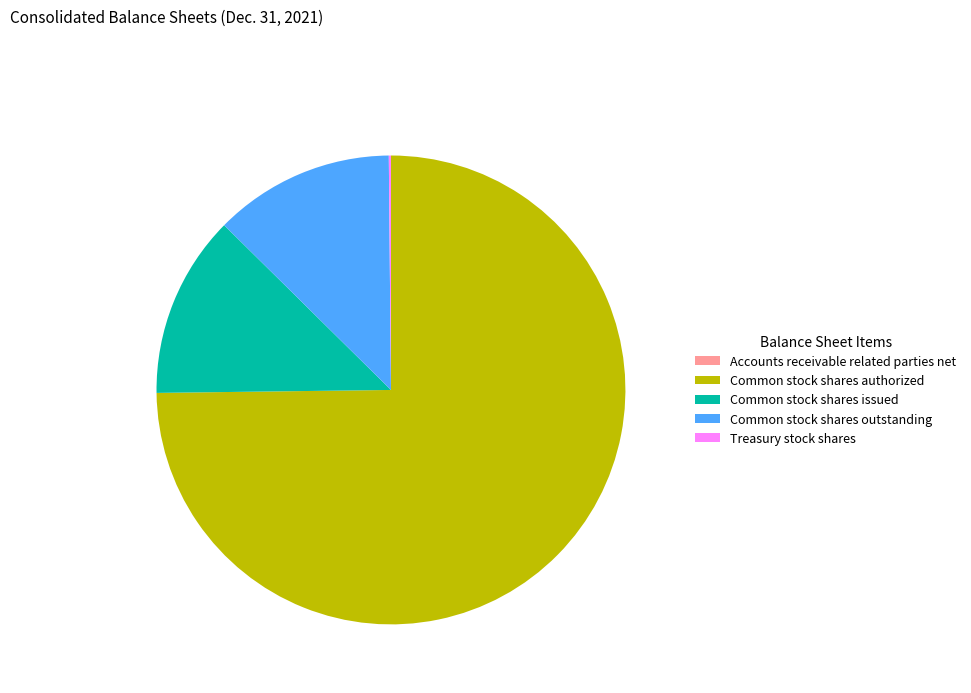

Is there any slice that represents more than half of the pie?

Yes